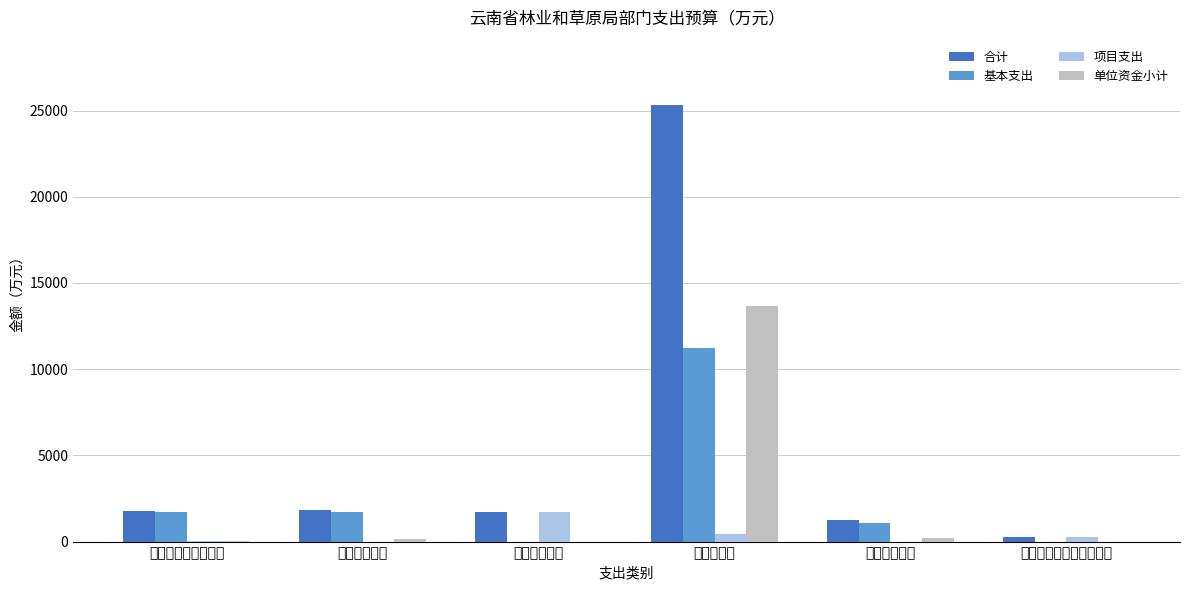

What is the difference between the 合计 values at 节能环保支出 and 住房保障支出?

442.5